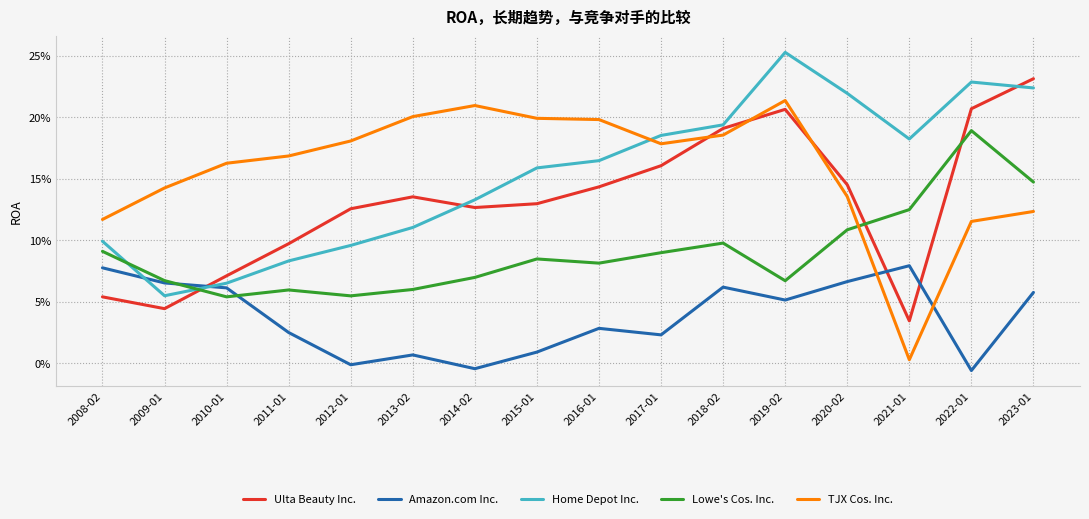

Is it true that Lowe's Cos. Inc. equals 0.1 at 2009-01?

True